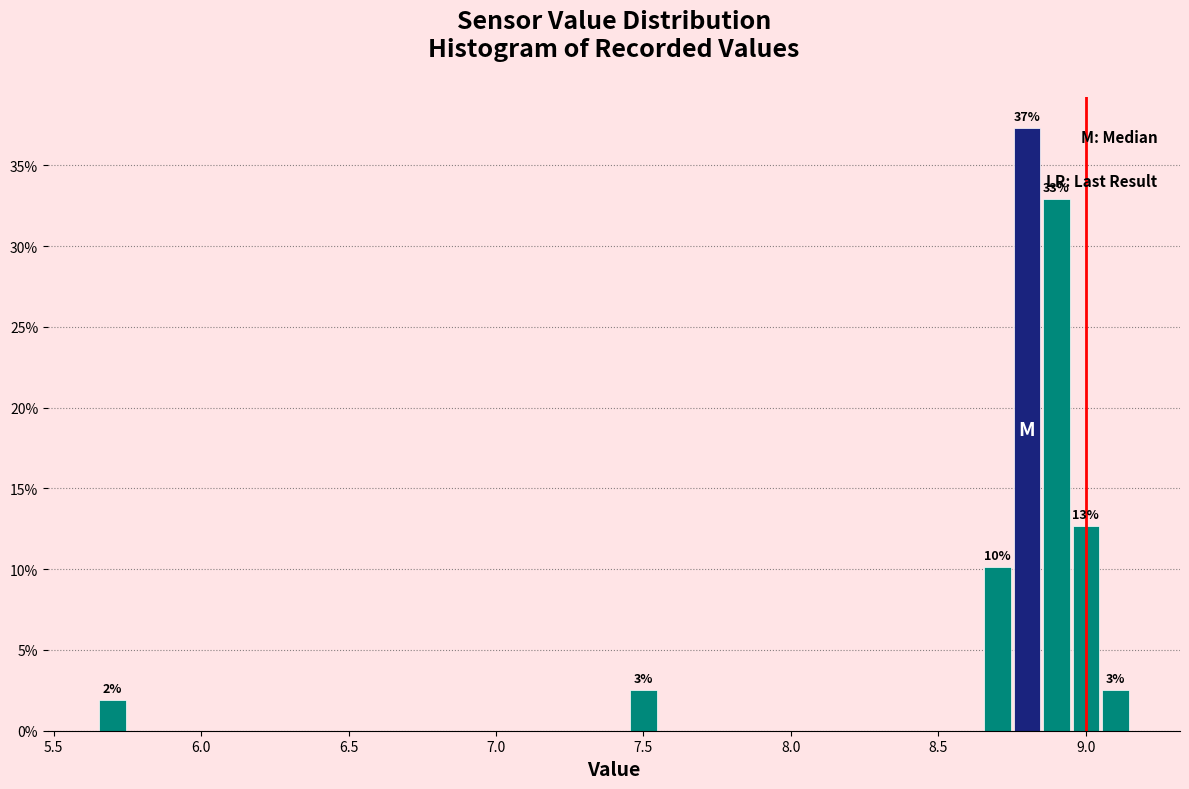

Around what value on the x-axis is the tallest bar? Give the approximate position of its centre, as read against the axis.

8.80